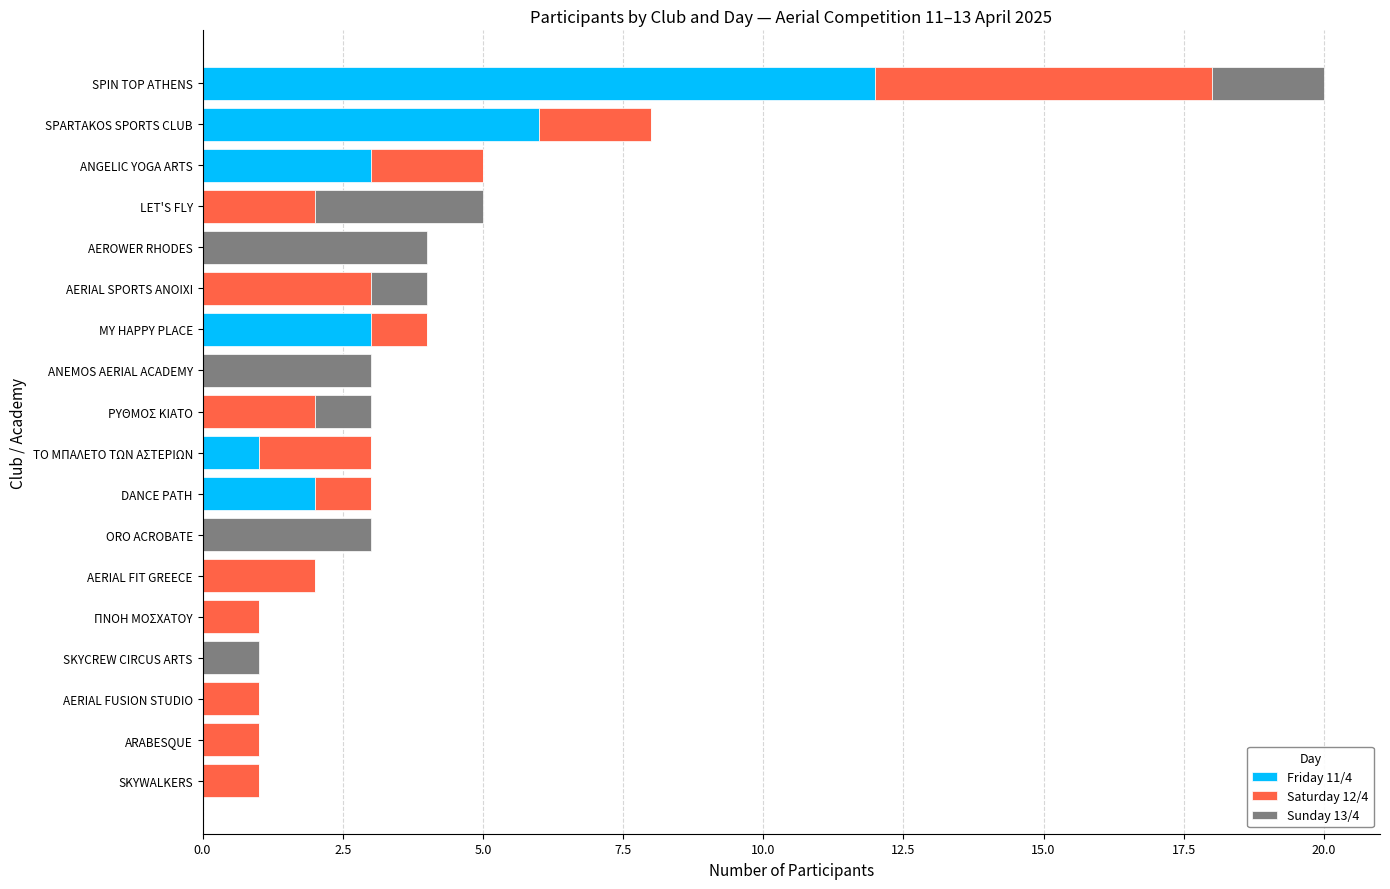

At which category is the sum across all series the highest?

SPIN TOP ATHENS